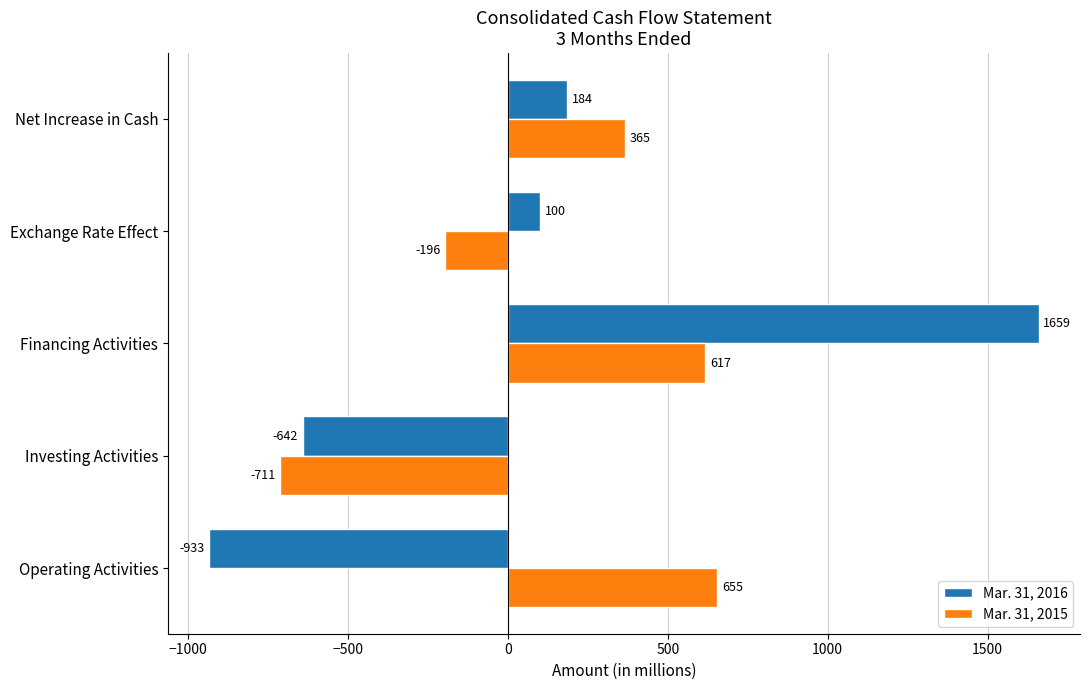

True or false: Mar. 31, 2015 has a value of -457 at Investing Activities.

False